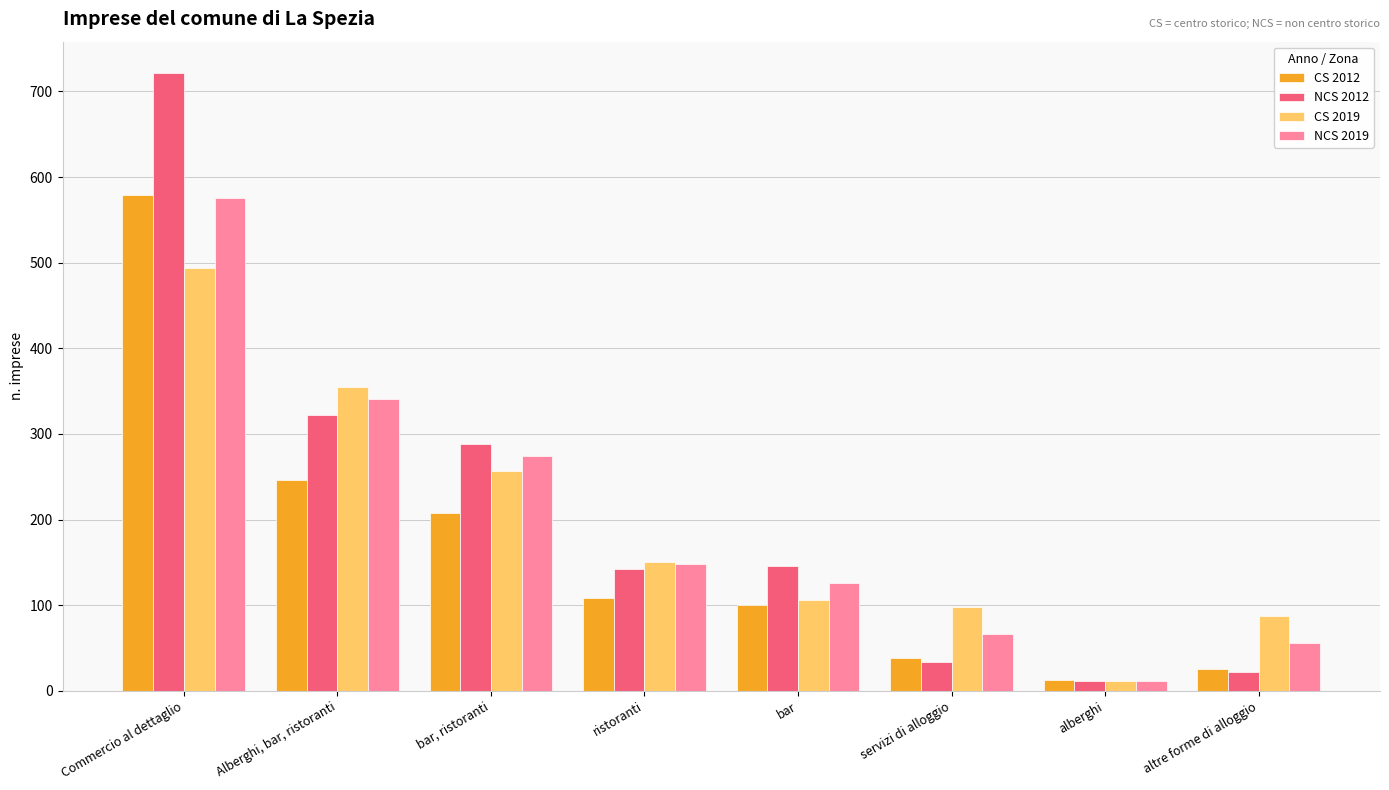

Rank the categories by CS 2019 value from highest to lowest.

Commercio al dettaglio, Alberghi, bar, ristoranti, bar, ristoranti, ristoranti, bar, servizi di alloggio, altre forme di alloggio, alberghi